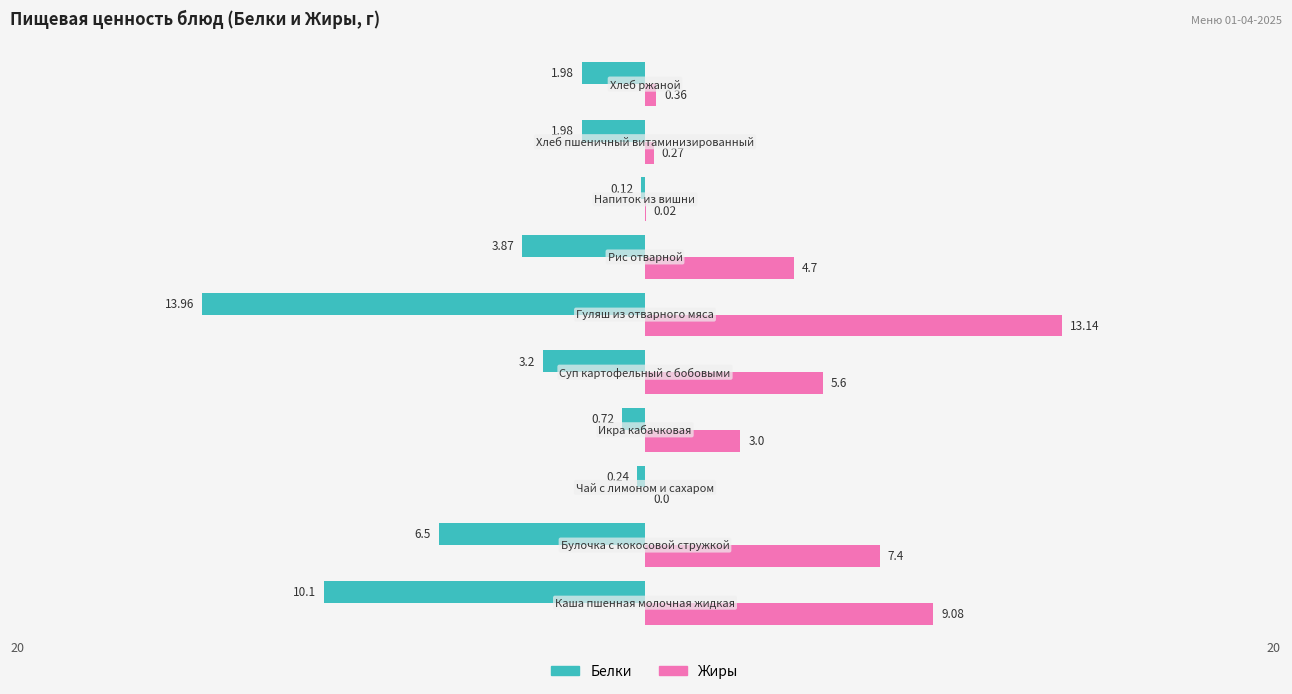

Which series has the largest total across all categories?

Жиры